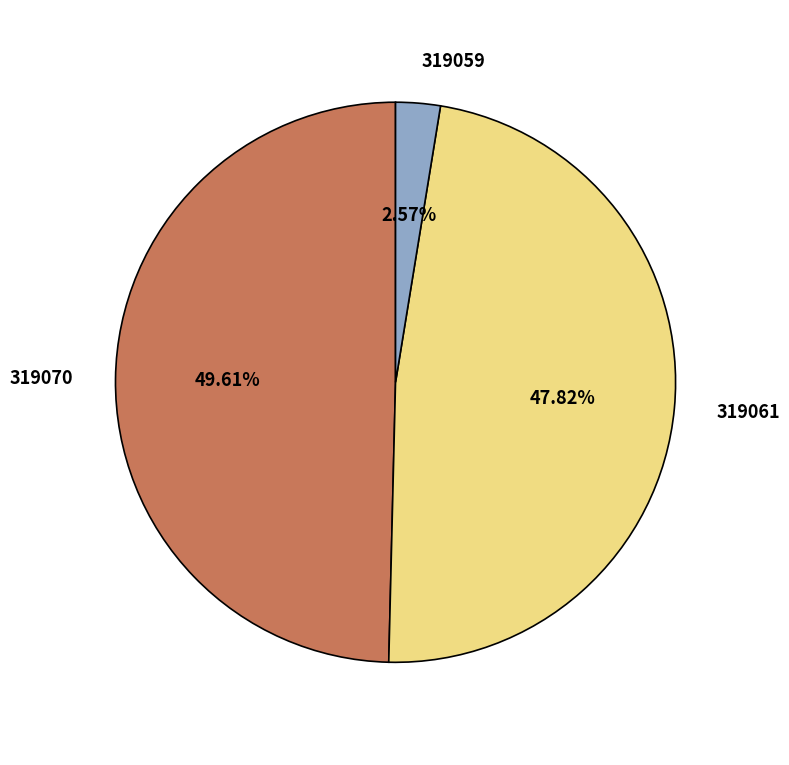

Which slice is the largest?

319070